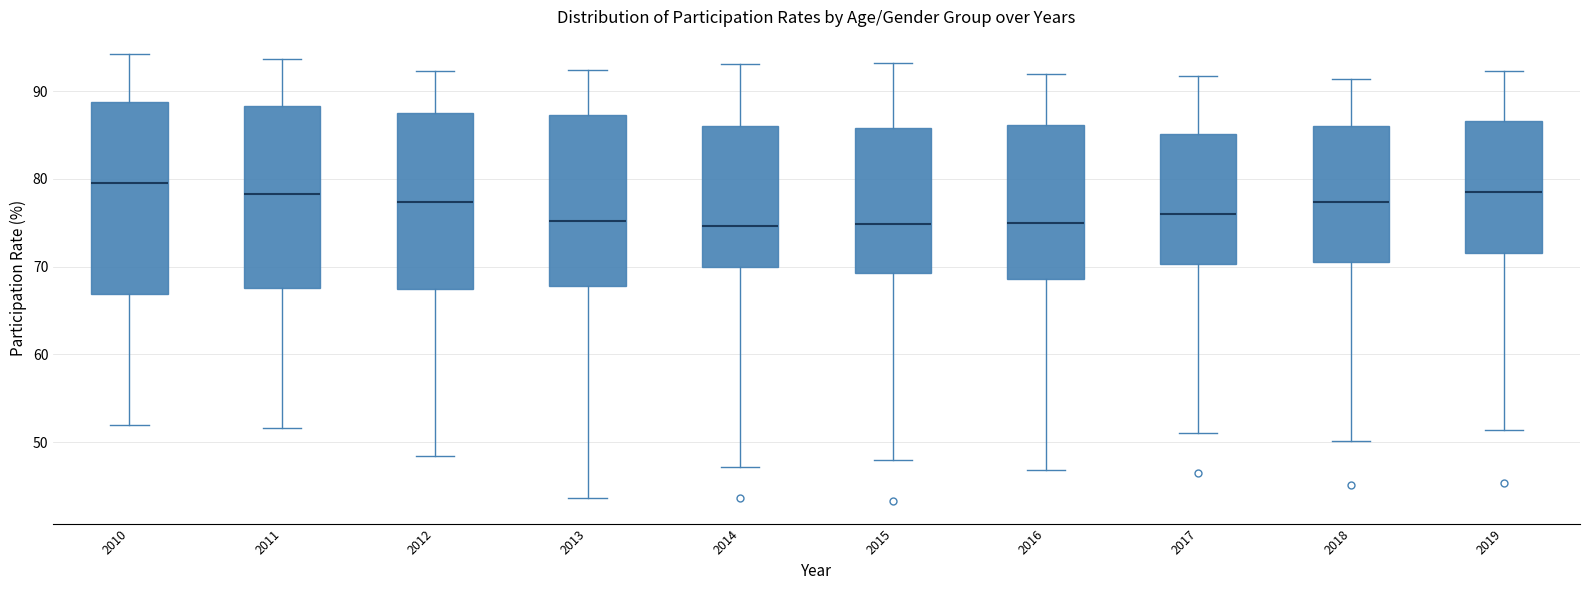

Reading left to right, read every box against the y-axis: the position of its median line, the range the box covers, and the ends of its whiskers. The values are not printed on the chart, so give them approximately, as read against the axis.

2010: median 80, box 67 to 89, whiskers 52 to 94
2011: median 78, box 68 to 88, whiskers 52 to 94
2012: median 77, box 68 to 87, whiskers 48 to 92
2013: median 75, box 68 to 87, whiskers 44 to 92
2014: median 75, box 70 to 86, whiskers 47 to 93
2015: median 75, box 69 to 86, whiskers 48 to 93
2016: median 75, box 69 to 86, whiskers 47 to 92
2017: median 76, box 70 to 85, whiskers 51 to 92
2018: median 77, box 71 to 86, whiskers 50 to 91
2019: median 79, box 72 to 87, whiskers 51 to 92